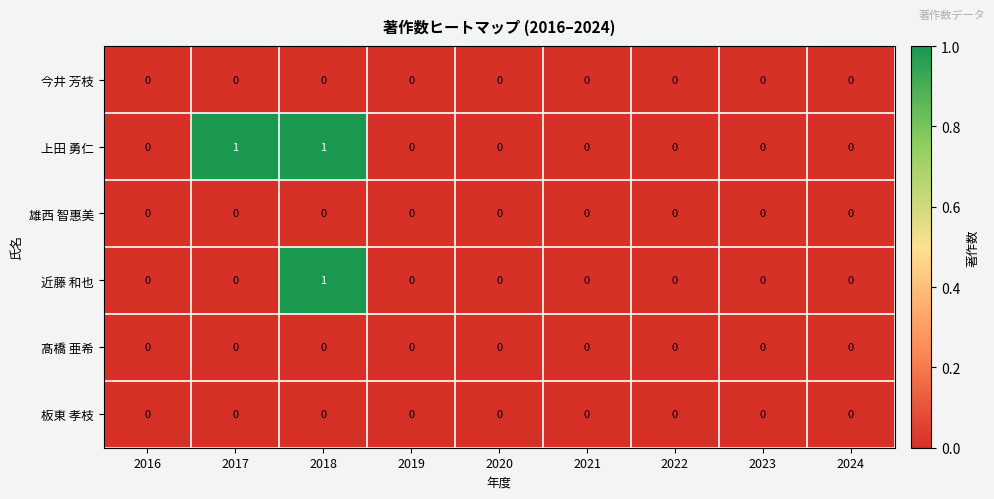

At which category is the sum across all series the highest?

2018